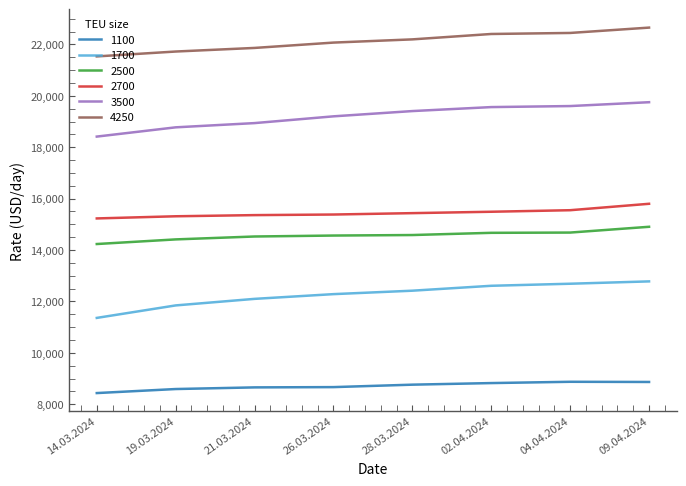

Is the value of 2500 at 28.03.2024 greater than the value of 4250 at 19.03.2024?

No